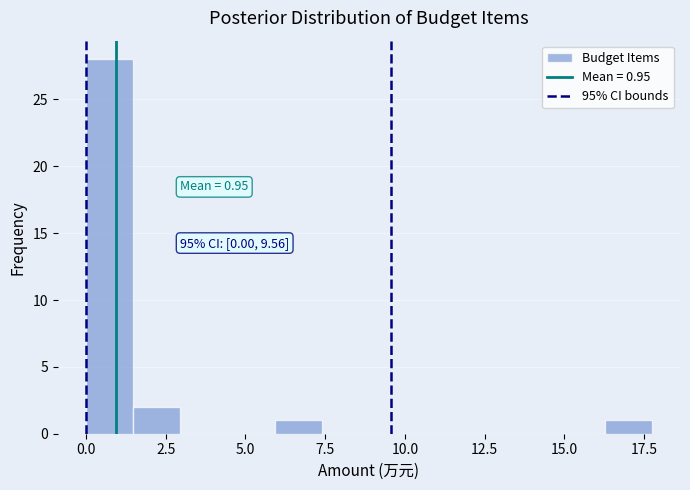

Around what value on the x-axis is the tallest bar? Give the approximate position of its centre, as read against the axis.

0.5